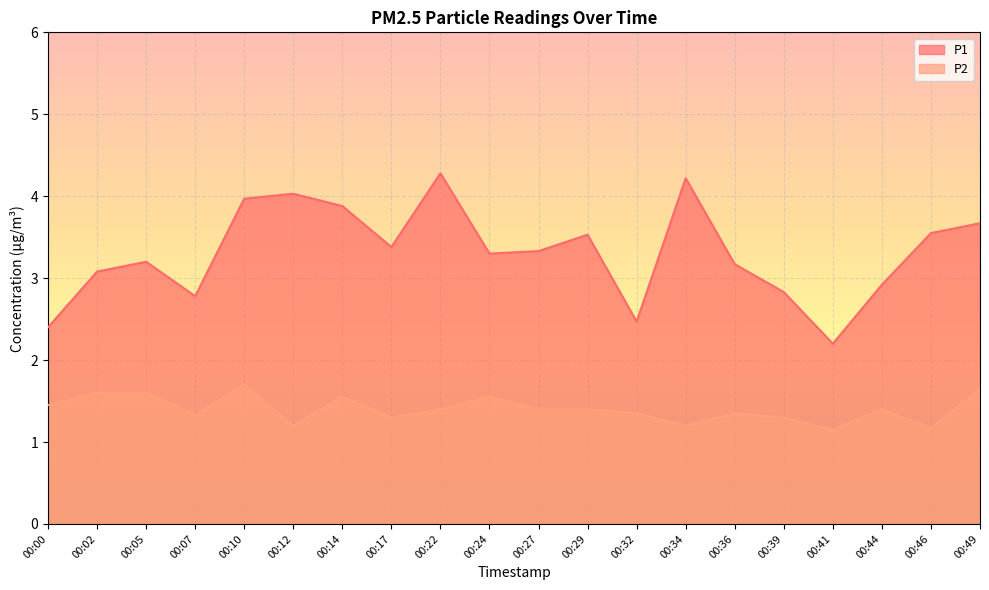

Reading left to right, transcribe all the data shown in this chart.

P1: 00:00=2.4	00:02=3.1	00:05=3.2	00:07=2.8	00:10=4.0	00:12=4.0	00:14=3.9	00:17=3.4	00:22=4.3	00:24=3.3	00:27=3.3	00:29=3.5	00:32=2.5	00:34=4.2	00:36=3.2	00:39=2.8	00:41=2.2	00:44=2.9	00:46=3.5	00:49=3.7
P2: 00:00=1.4	00:02=1.6	00:05=1.6	00:07=1.3	00:10=1.7	00:12=1.2	00:14=1.6	00:17=1.3	00:22=1.4	00:24=1.6	00:27=1.4	00:29=1.4	00:32=1.4	00:34=1.2	00:36=1.4	00:39=1.3	00:41=1.1	00:44=1.4	00:46=1.2	00:49=1.6